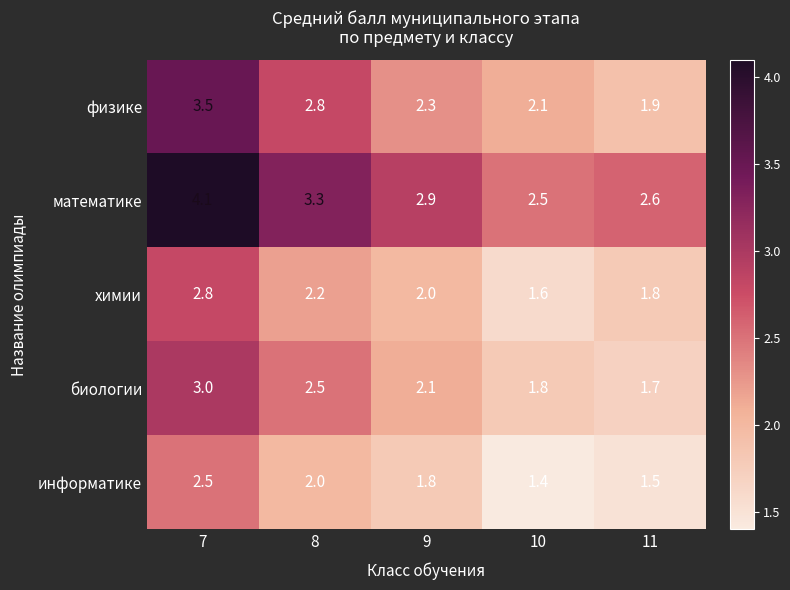

Which series has the largest total across all categories?

математике